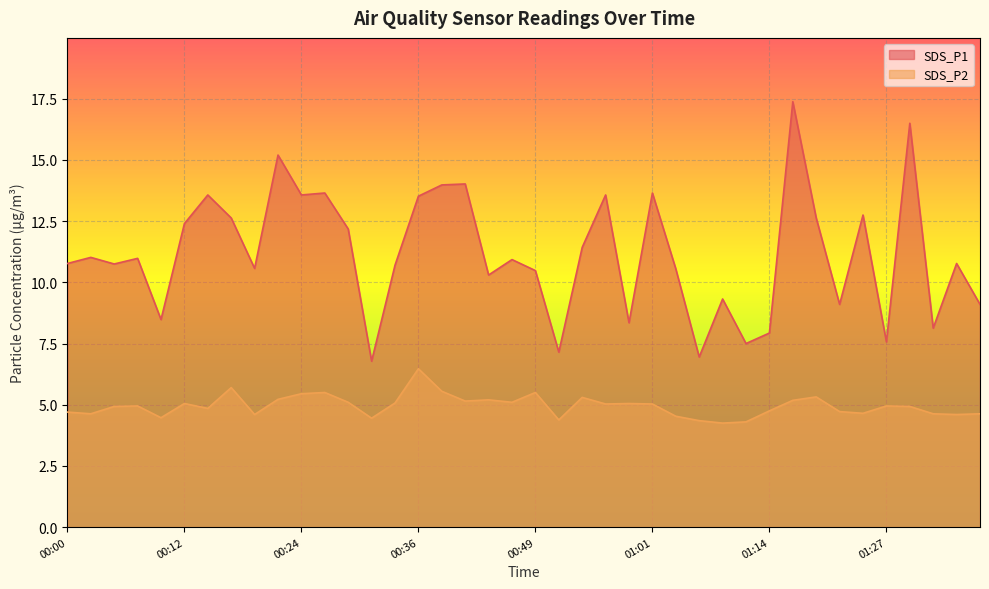

What is the average value of the SDS_P1 series?

11.2